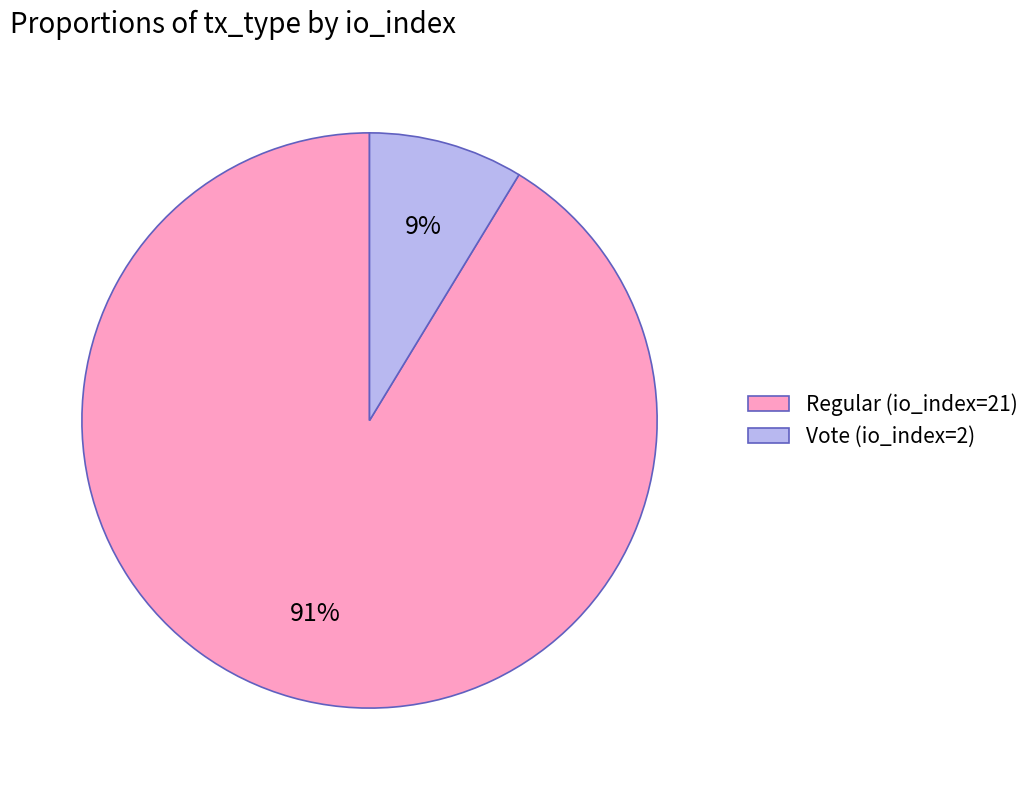

Does Vote (io_index=2) account for over 50% of the chart?

No